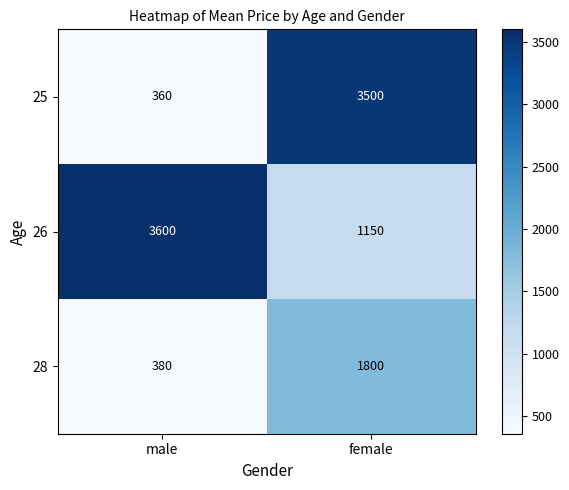

Between male and female, which series saw the biggest shift?

25